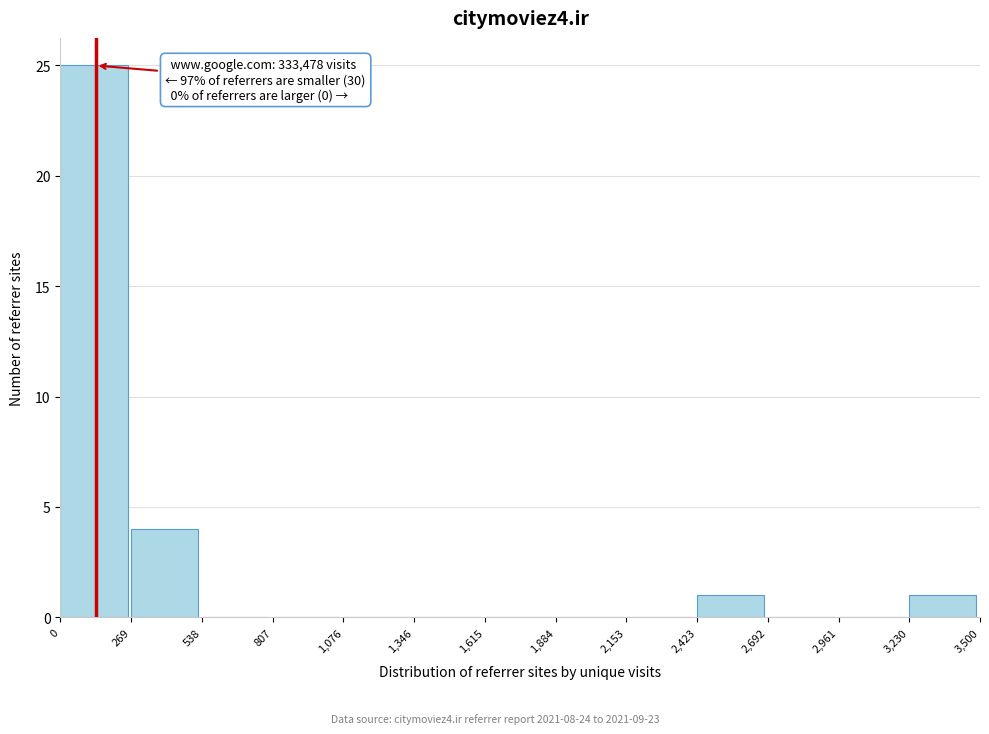

Over which range of the x-axis is the bar tallest?

0 to 269